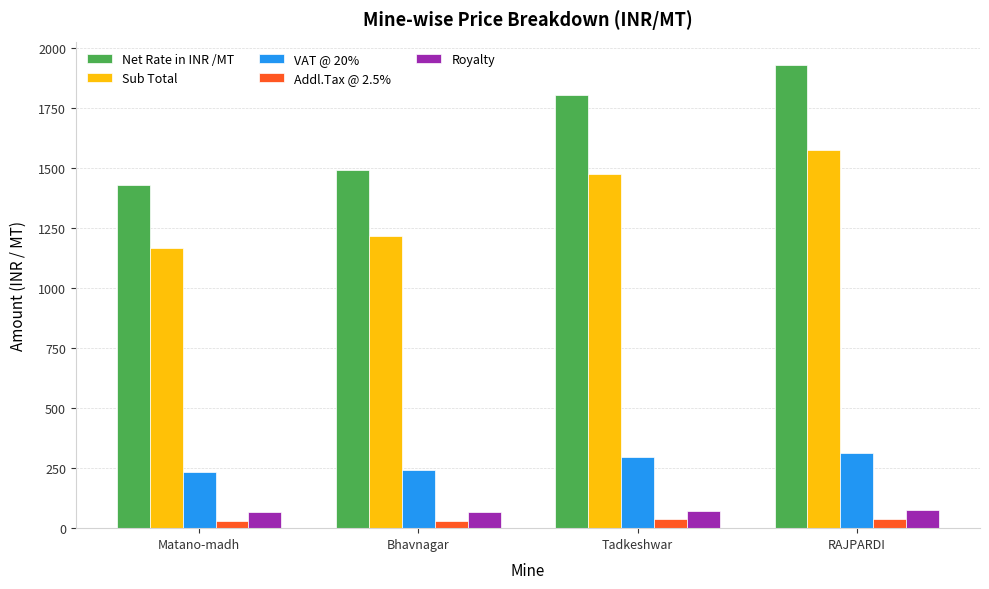

What position from the right is Bhavnagar?

3